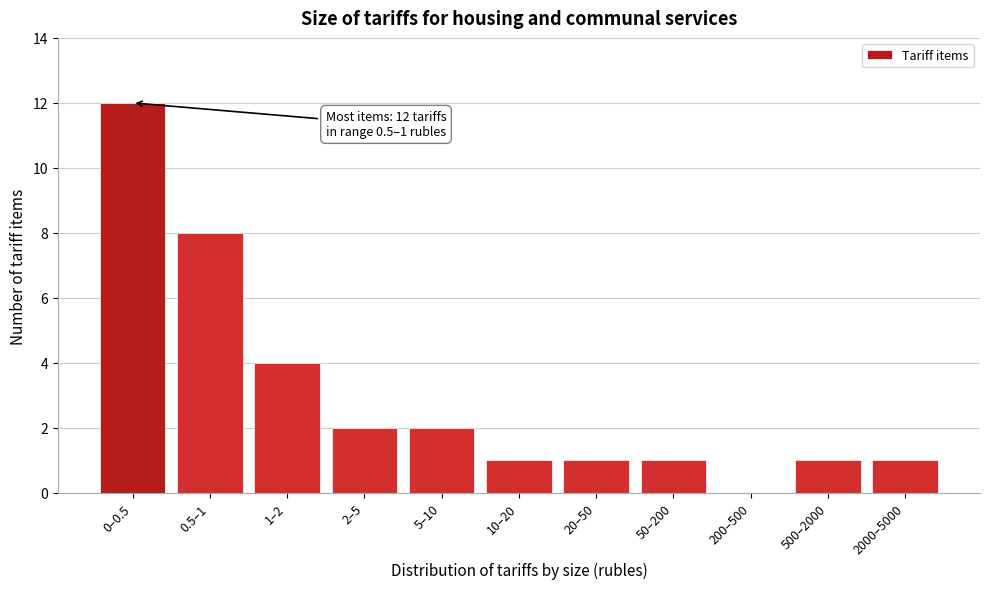

Reading left to right, what are all the values shown in this chart?

0–0.5=12	0.5–1=8	1–2=4	2–5=2	5–10=2	10–20=1	20–50=1	50–200=1	200–500=0	500–2000=1	2000–5000=1